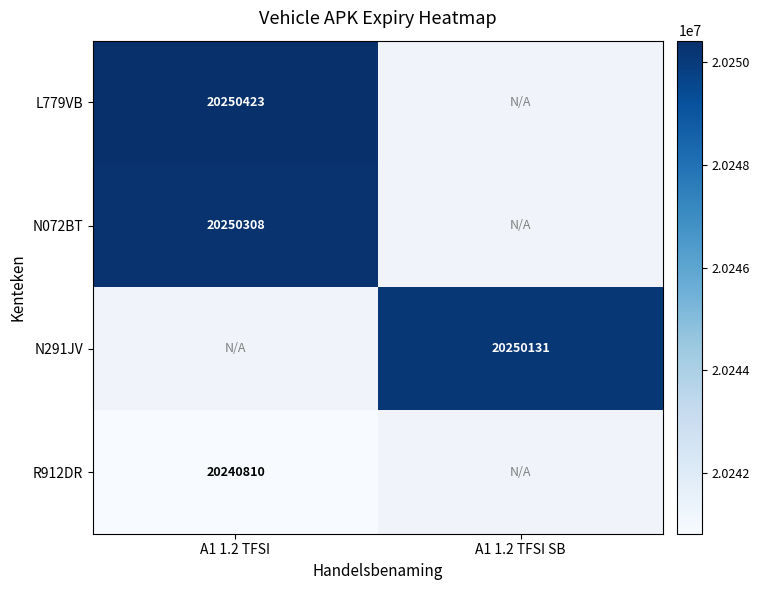

True or false: R912DR has a value of 20240810 at A1 1.2 TFSI.

True